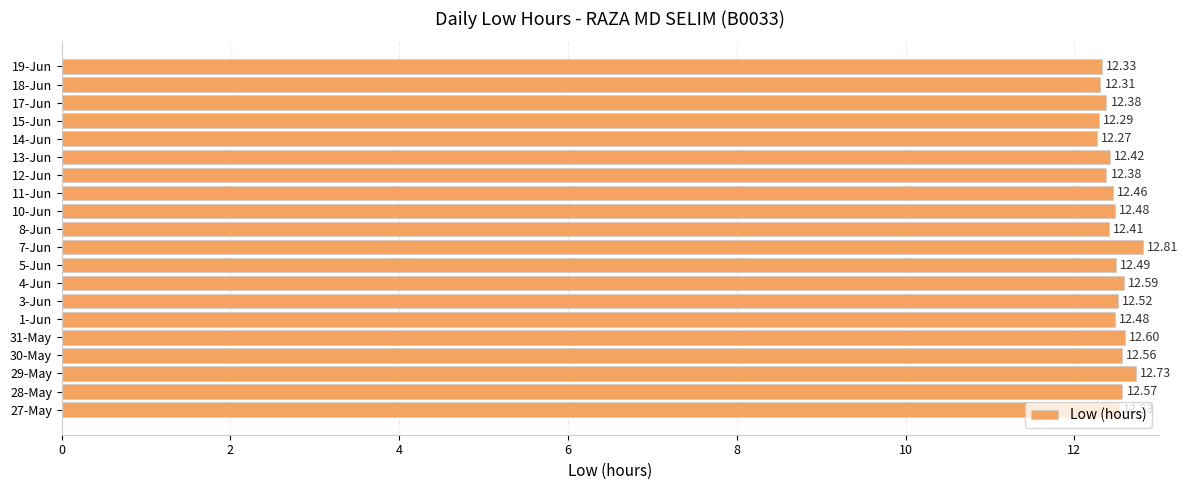

Where is the data nearest to the value 12?

14-Jun